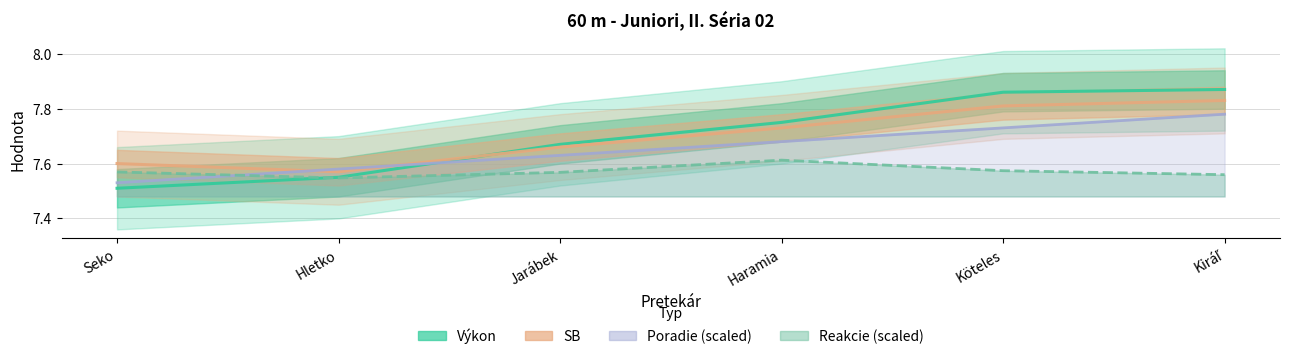

Where is the first local minimum for SB?

Hletko